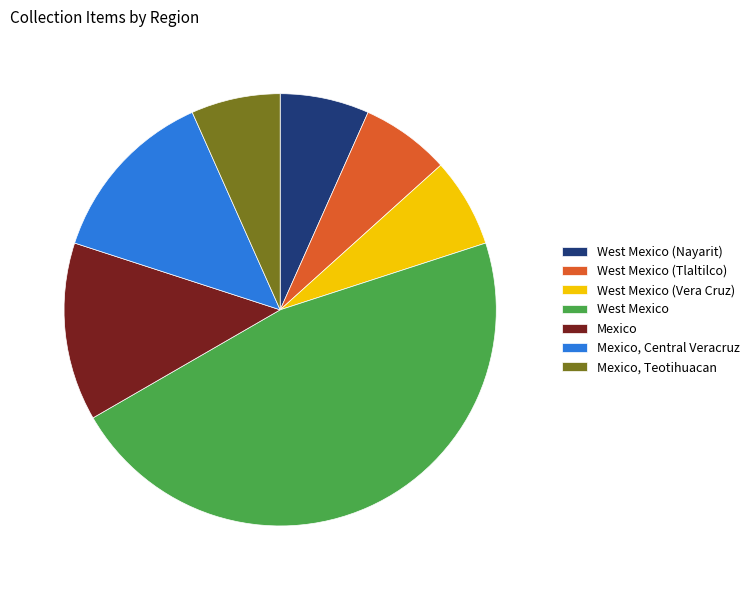

Is West Mexico (Vera Cruz) the majority of the pie?

No